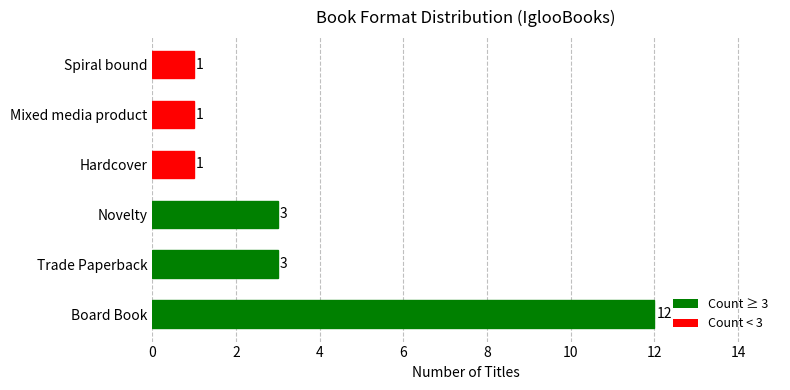

The value at Board Book is 12. True or false?

True